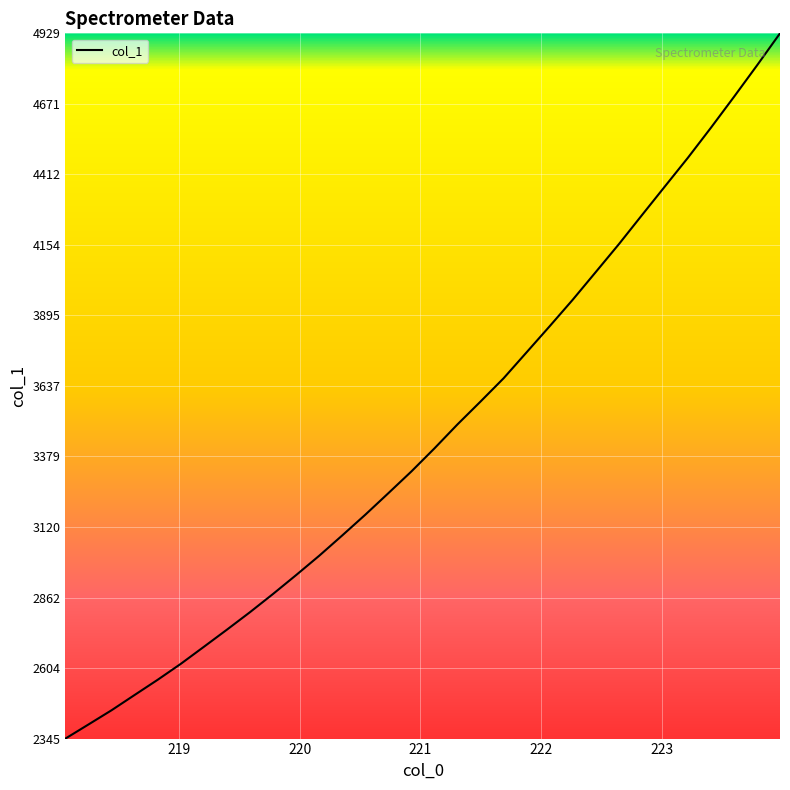

What is the maximum value shown in the chart?

4929.0